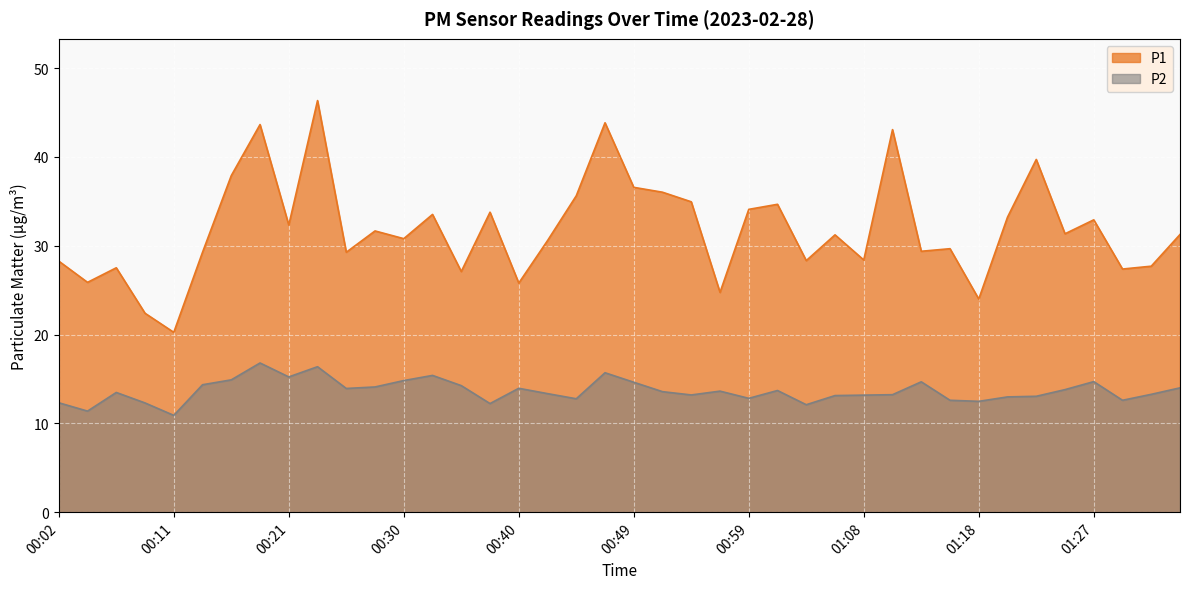

Is the value of P2 at 01:16 greater than the value of P1 at 00:40?

No